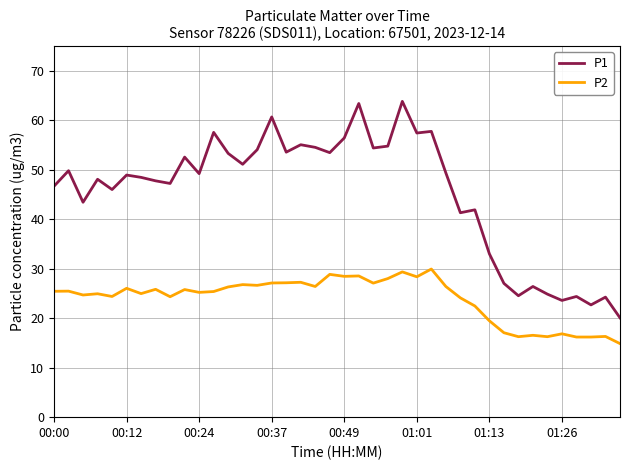

What is the smallest value displayed?

14.9